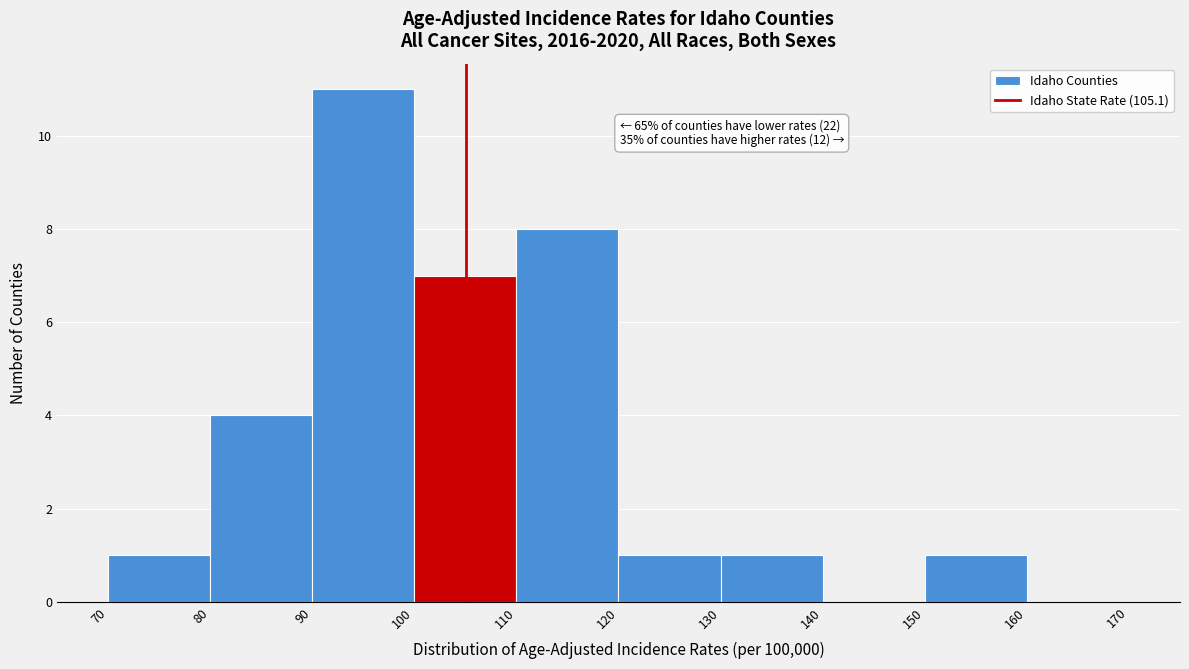

Over which range of the x-axis is the bar tallest?

90 to 100